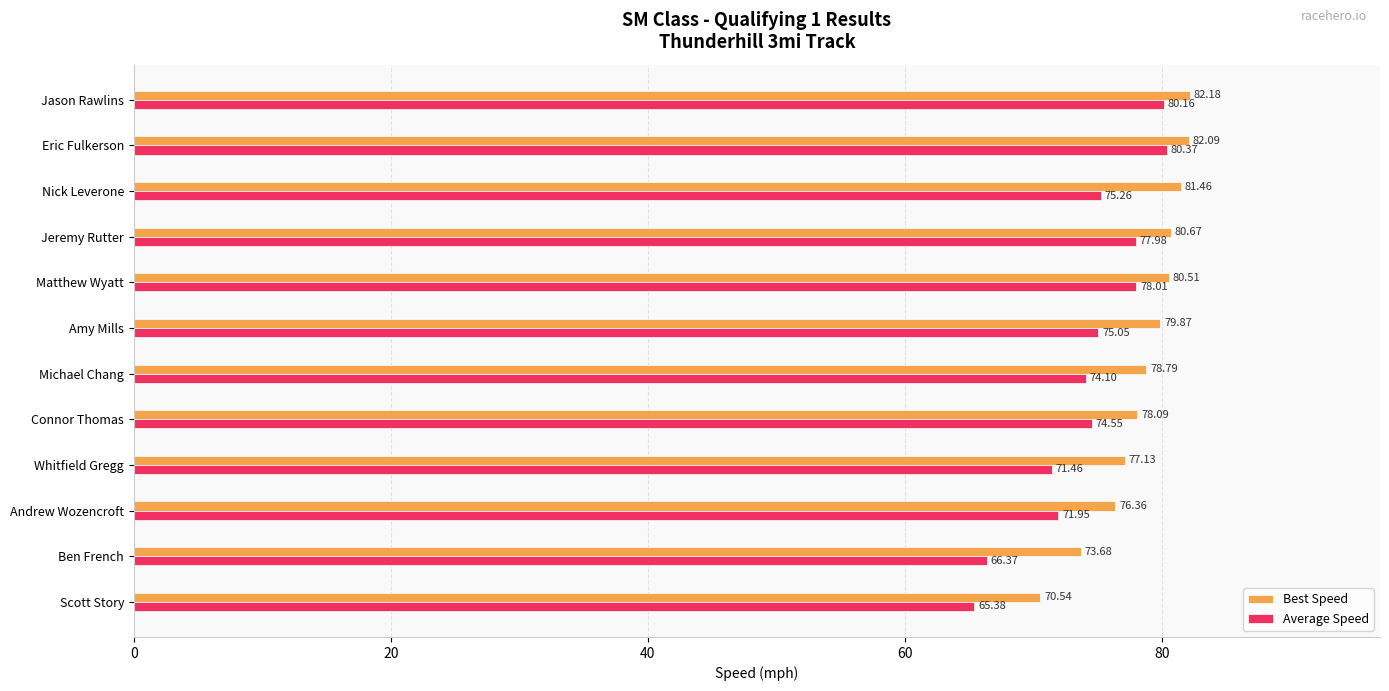

What is the difference between the second highest and minimum values in the Average Speed series?

14.8